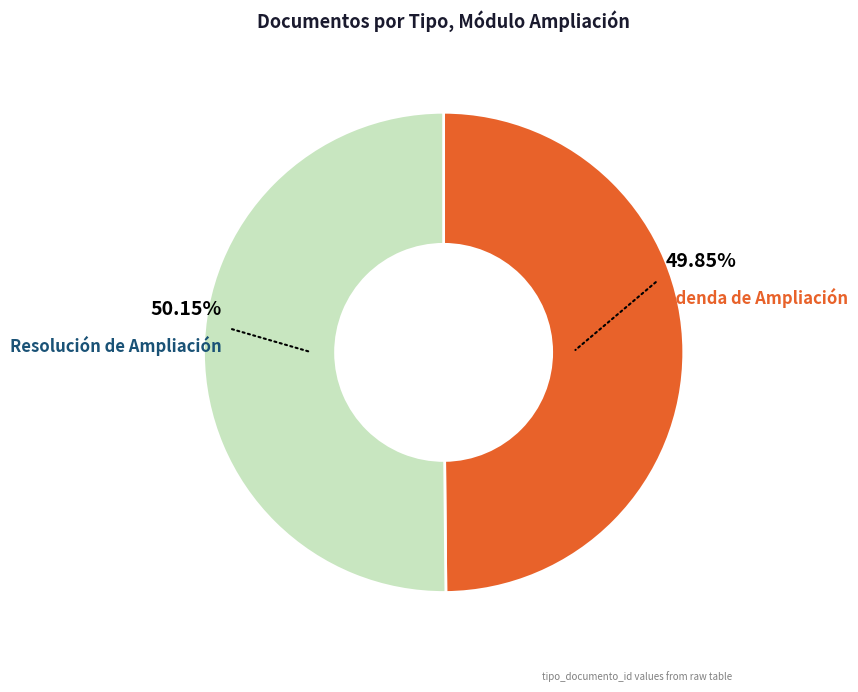

True or false: Adenda de Ampliación accounts for 37% of the total.

False